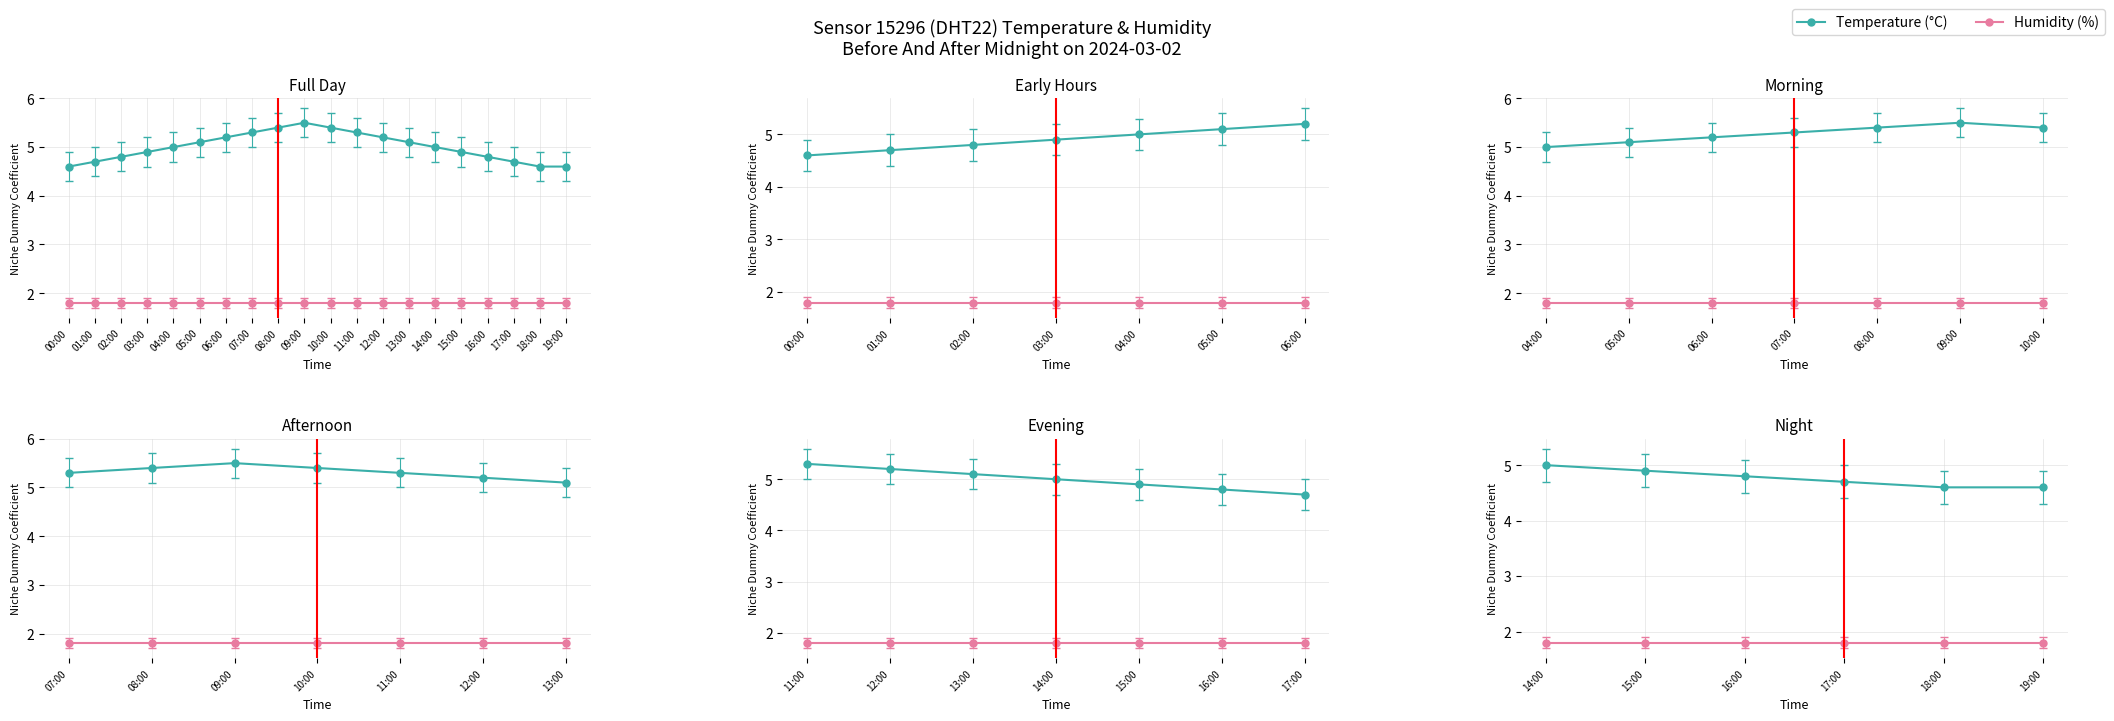

Reading left to right, list all the values displayed in this chart.

4.6	4.7	4.8	4.9	5.0	5.1	5.2	5.3	5.4	5.5	5.4	5.3	5.2	5.1	5.0	4.9	4.8	4.7	4.6	4.6